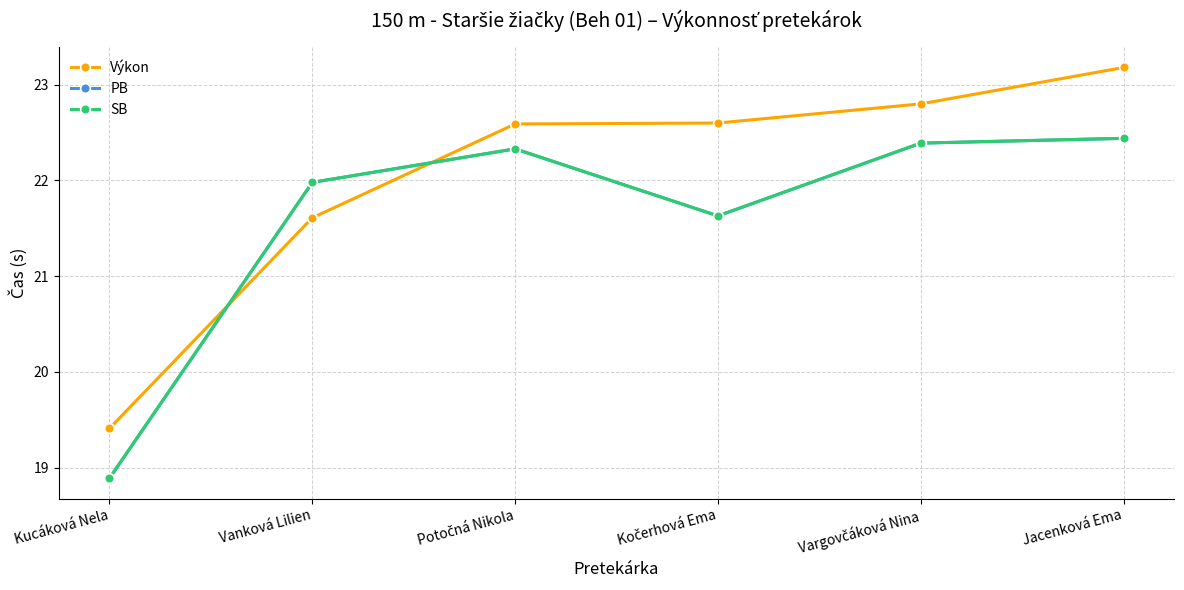

How many interior local valleys does the PB series have?

1